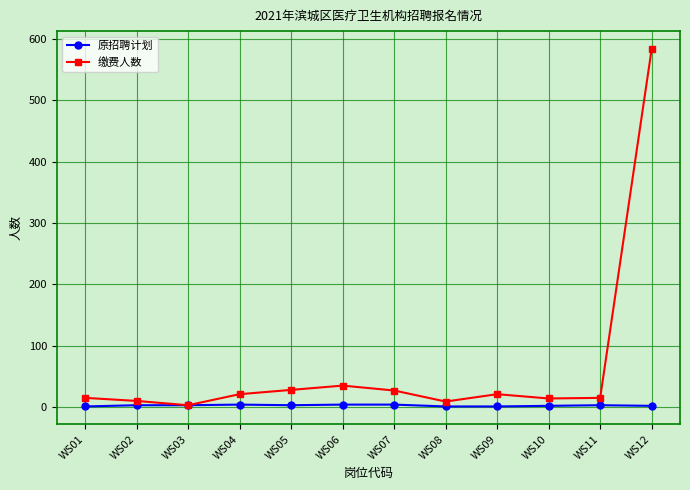

How many lines are shown in the chart?

2